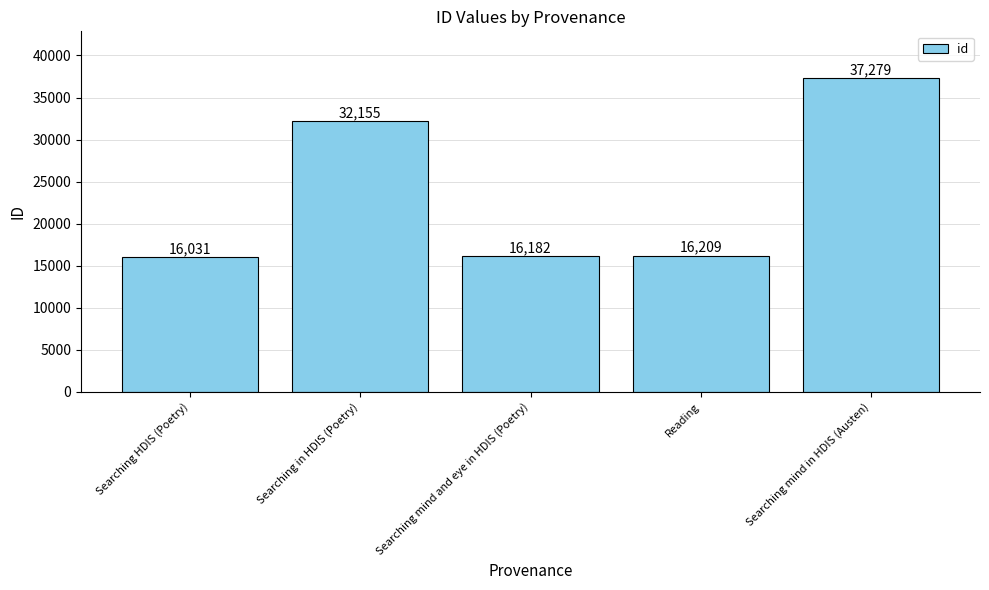

What is the label of the 1st bar from the left?

Searching HDIS (Poetry)